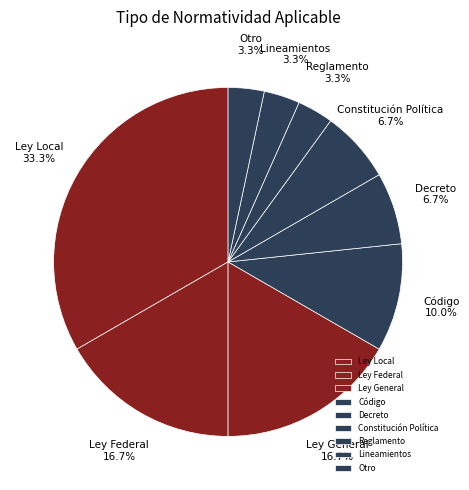

True or false: Ley Federal accounts for 30% of the total.

False